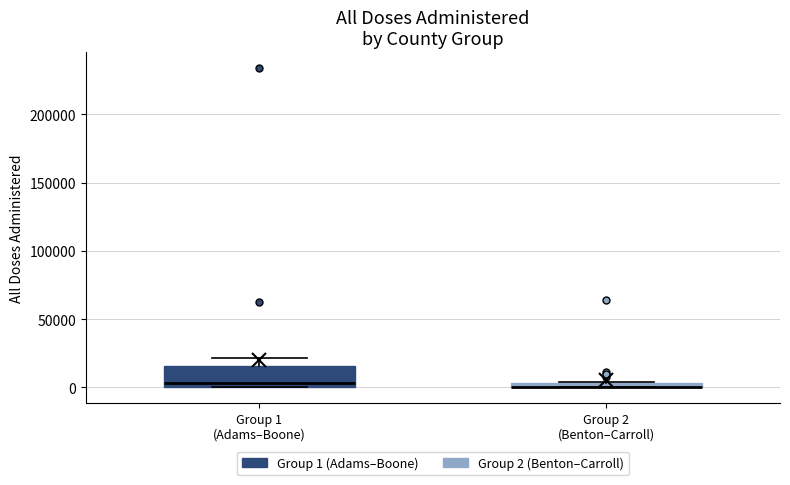

Comparing the boxes themselves (not the whiskers), which one is the tallest?

Group 1 (Adams–Boone)